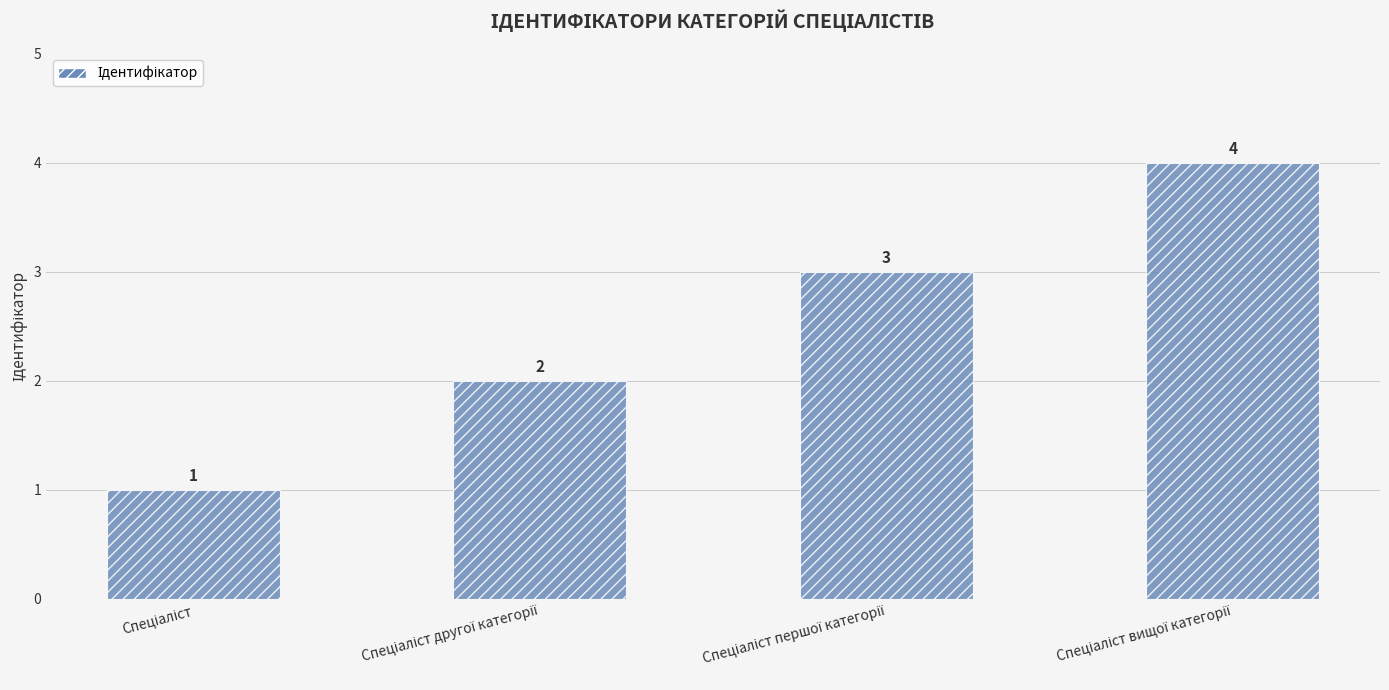

What is the greatest value displayed?

4